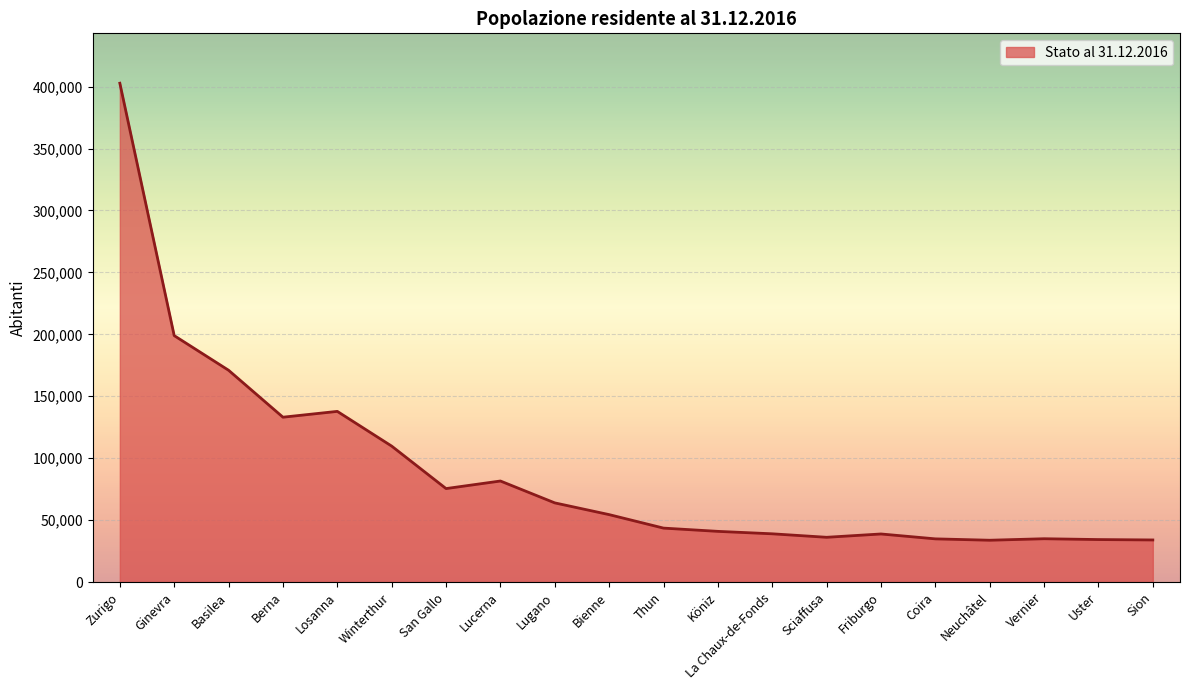

Where is the first local maximum?

Losanna